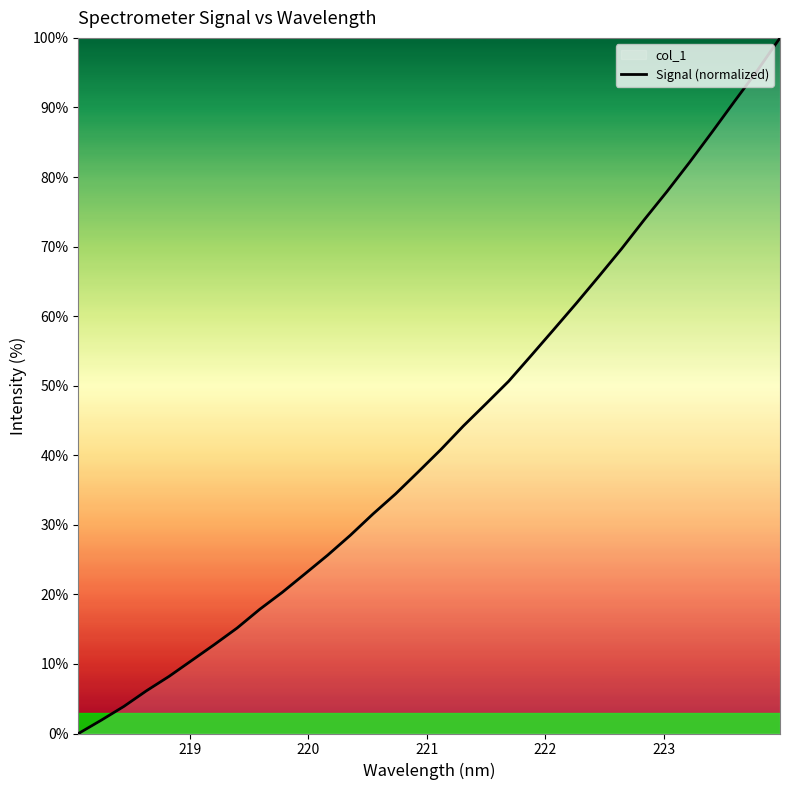

What is the maximum value shown in the chart?

100.0